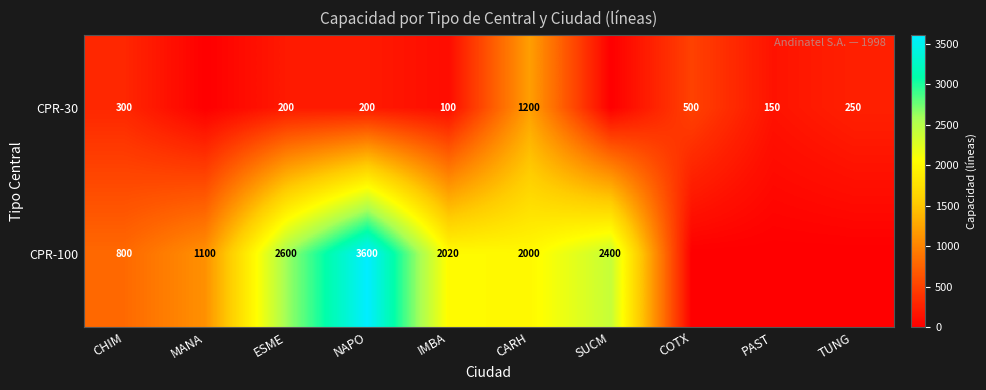

At NAPO, list the series in order from largest to smallest.

CPR-100, CPR-30